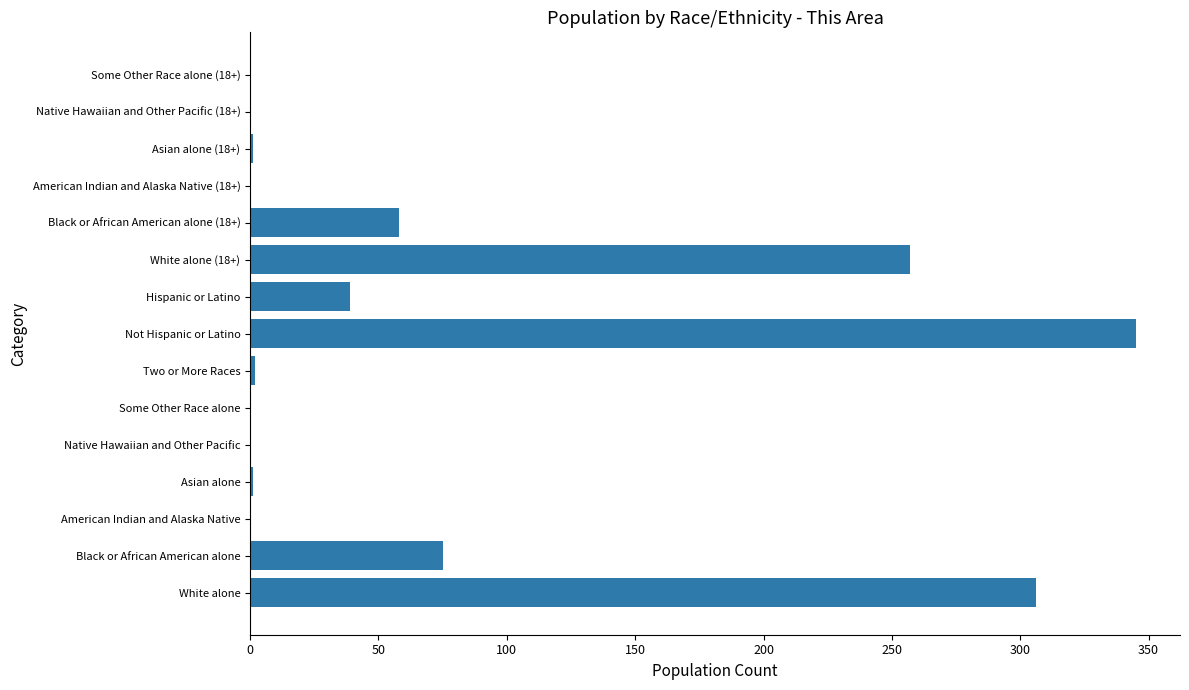

At which label is the value closest to 172?

White alone (18+)